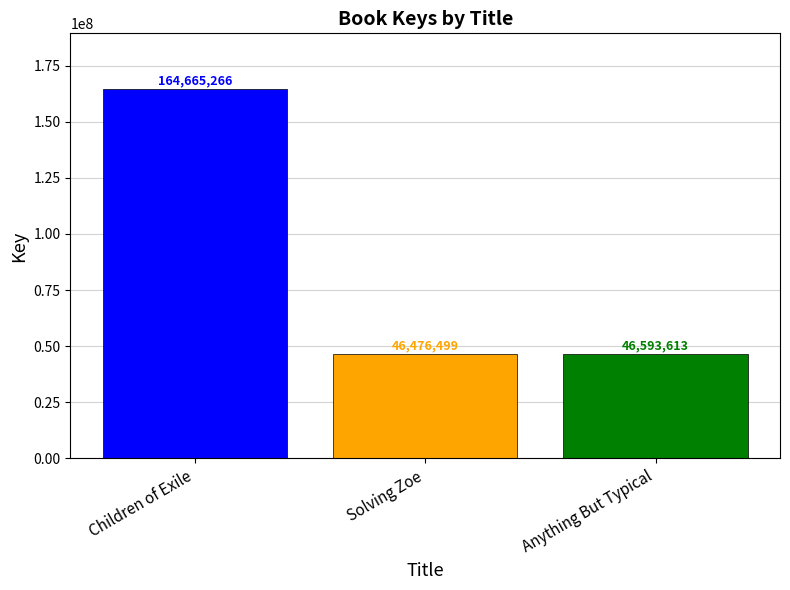

What is the label of the 2nd bar from the left?

Solving Zoe